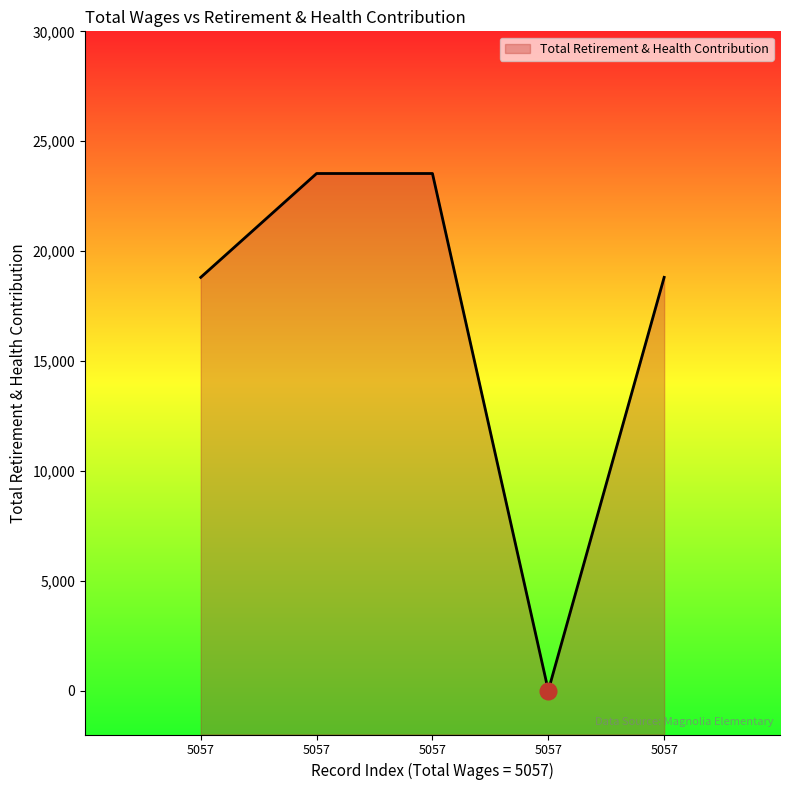

Does the chart have visible grid lines?

No